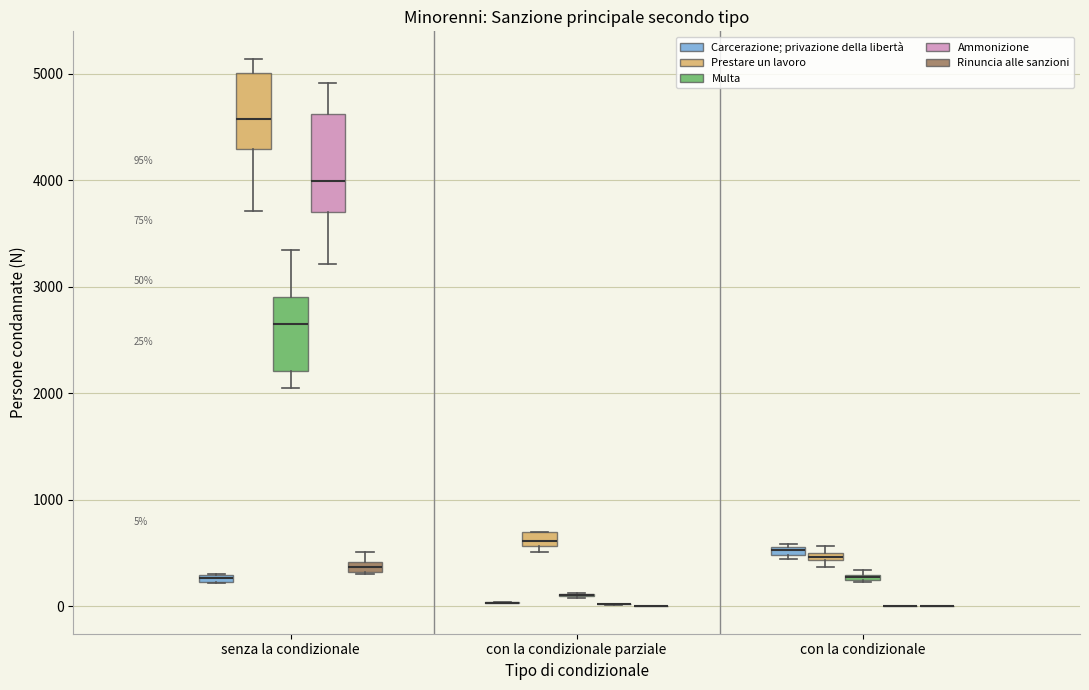

Comparing the boxes themselves (not the whiskers), which one is the tallest?

senza la condizionale (Ammonizione)